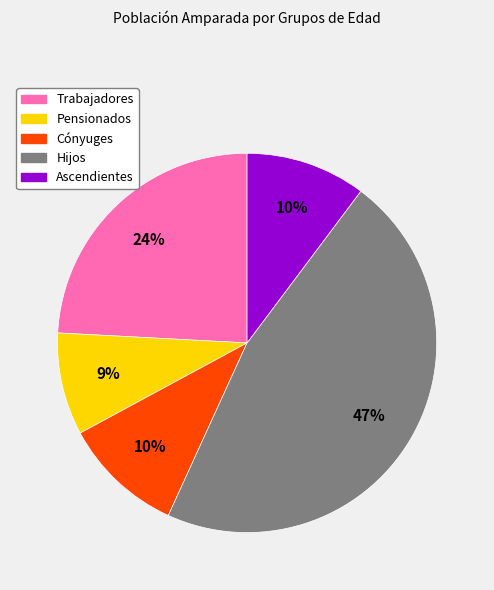

Is there a majority slice in this chart?

No